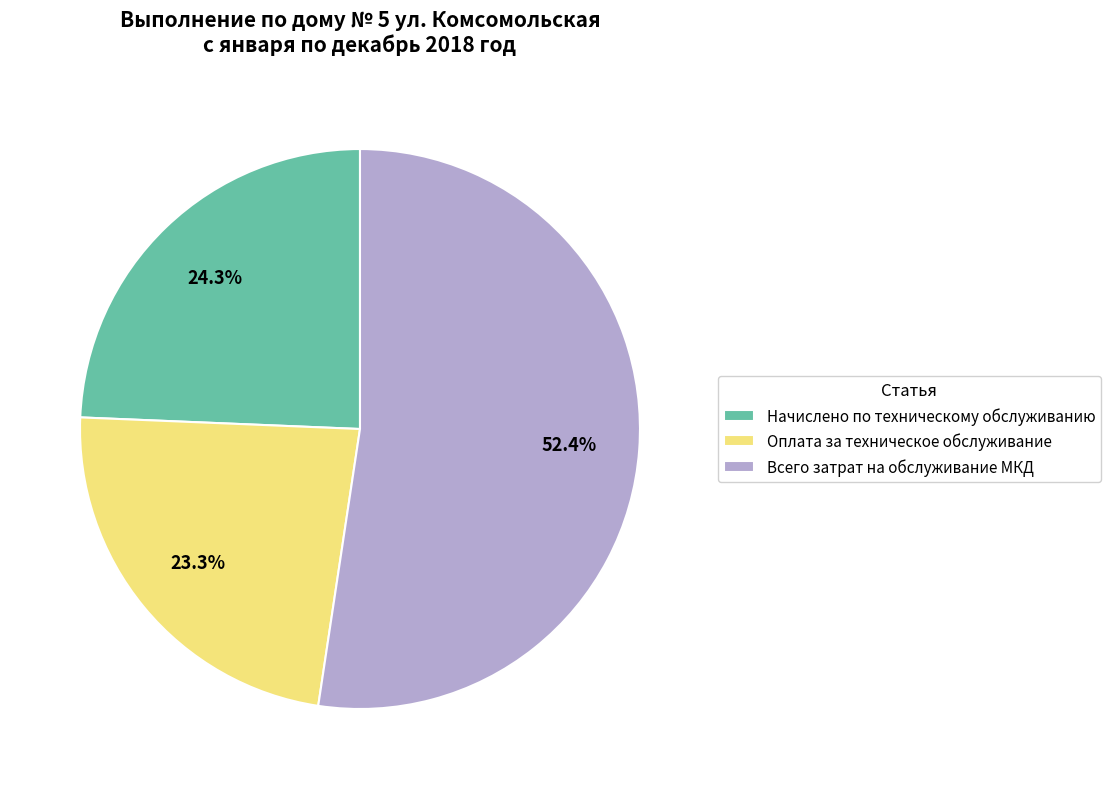

Does Начислено по техническому обслуживанию account for over 50% of the chart?

No